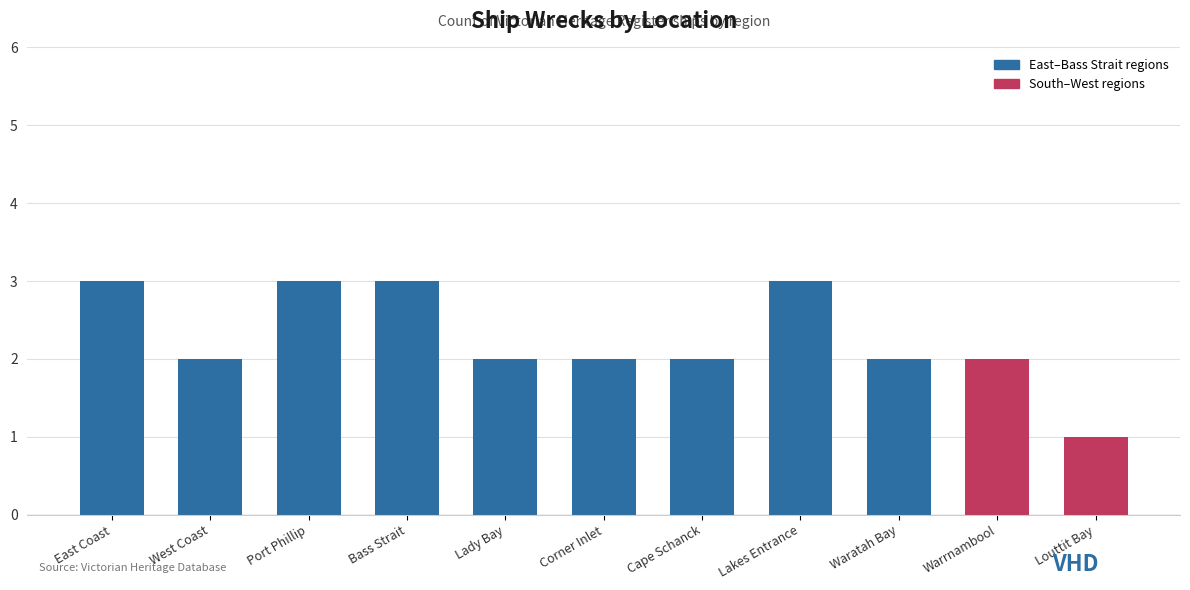

True or false: the data shows 3 at Waratah Bay.

False